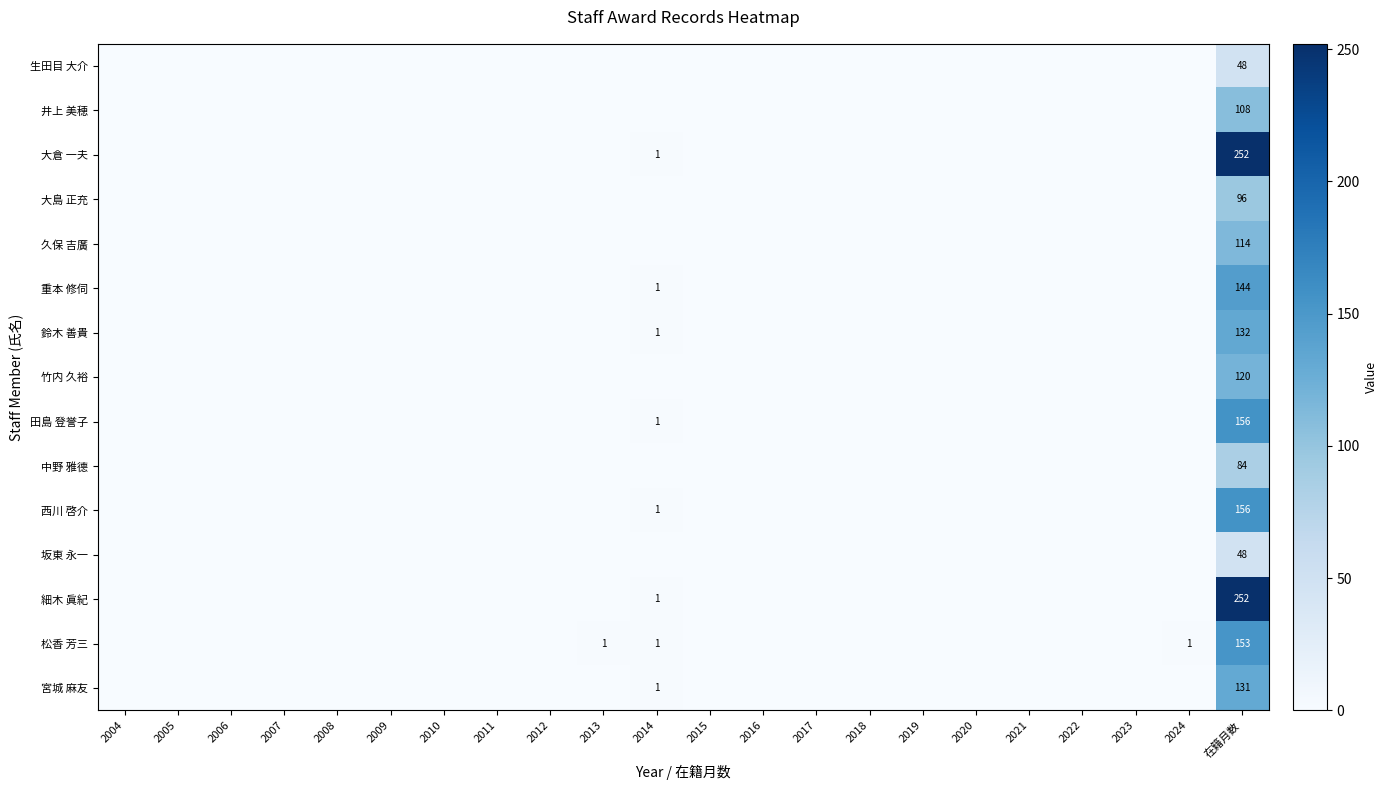

At how many categories does at least one series exceed 49?

1